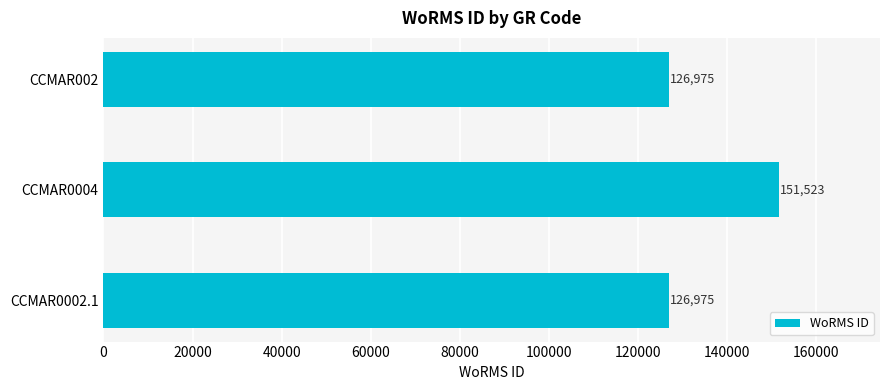

At which category does the chart reach its peak across all series?

CCMAR0004